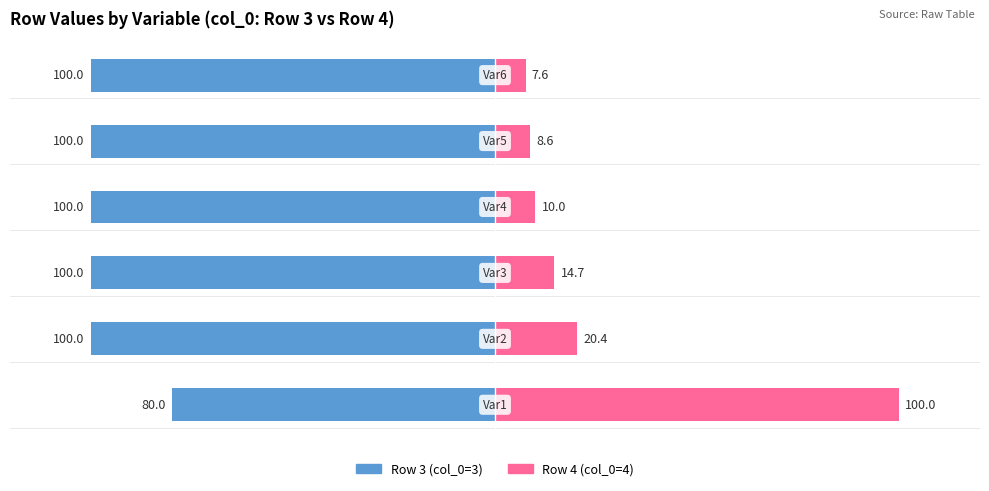

What are all the series names shown in the legend?

Row 3 (col_0=3), Row 4 (col_0=4)